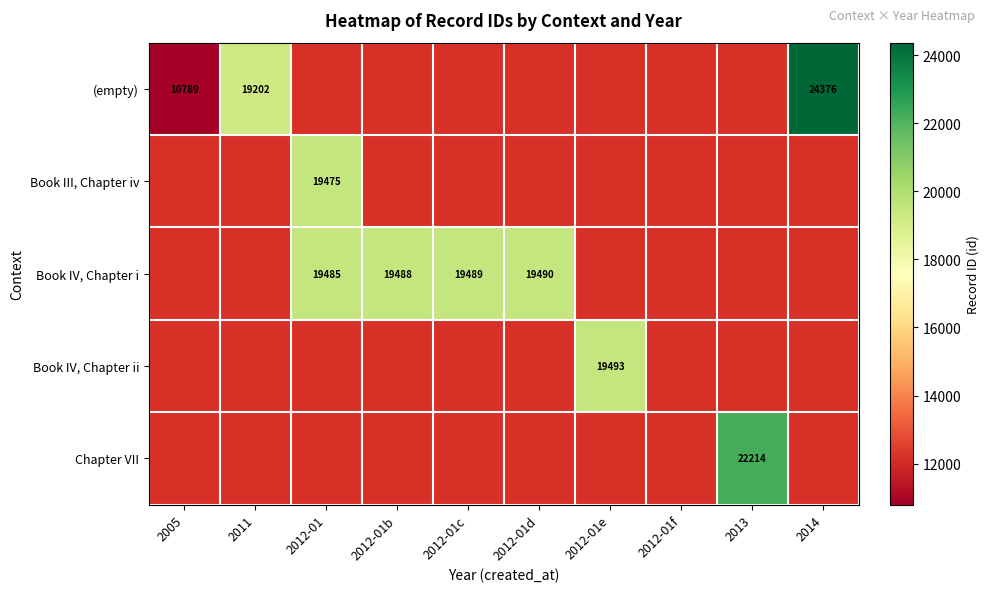

Is it true that (empty) equals 24376 at 2014?

True